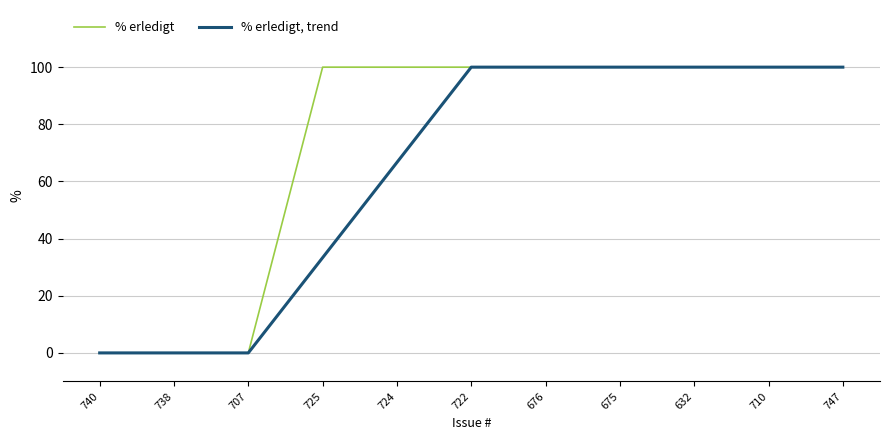

What is the highest value of the % erledigt series?

100.0